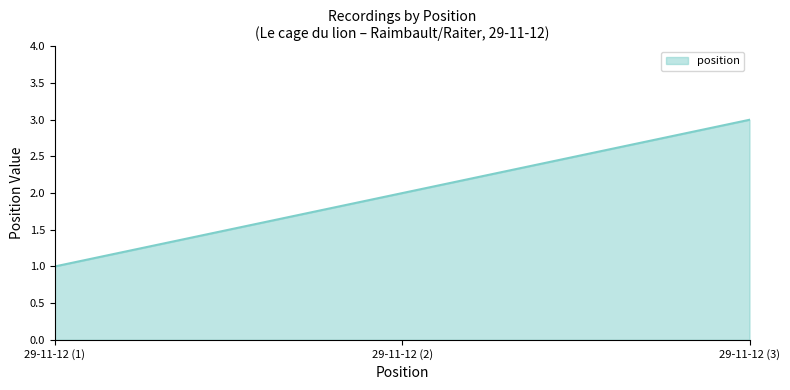

What is the average value?

2